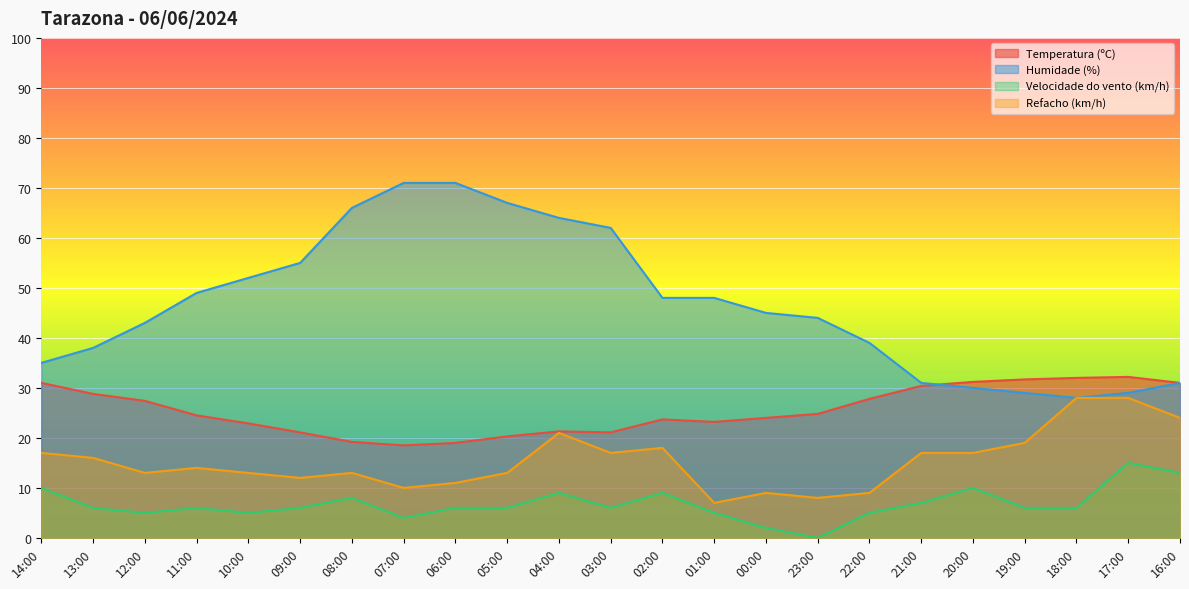

Does the chart display data point markers on the line(s)?

No